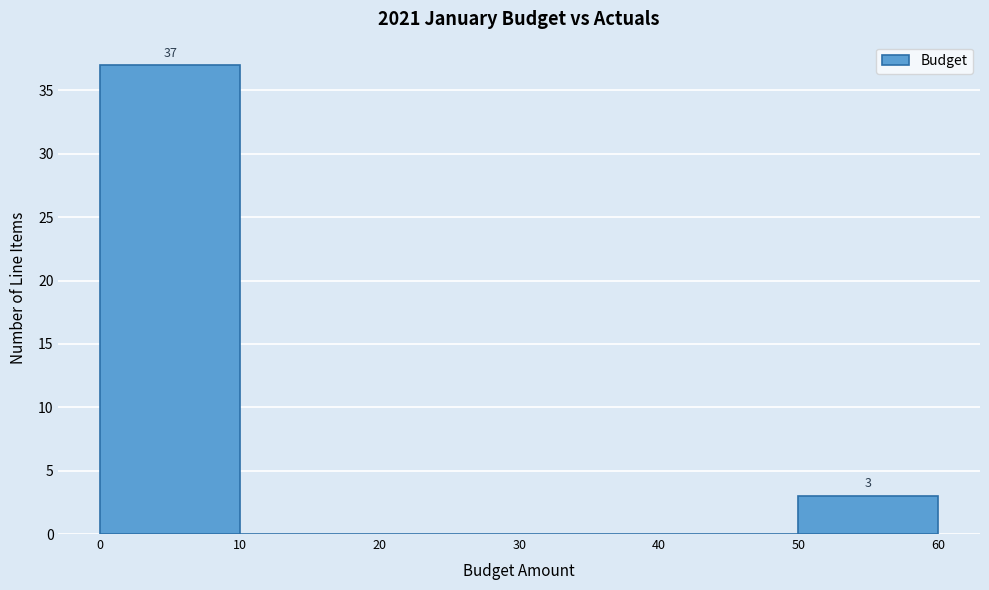

Over which range of the x-axis is the bar tallest?

0 to 10